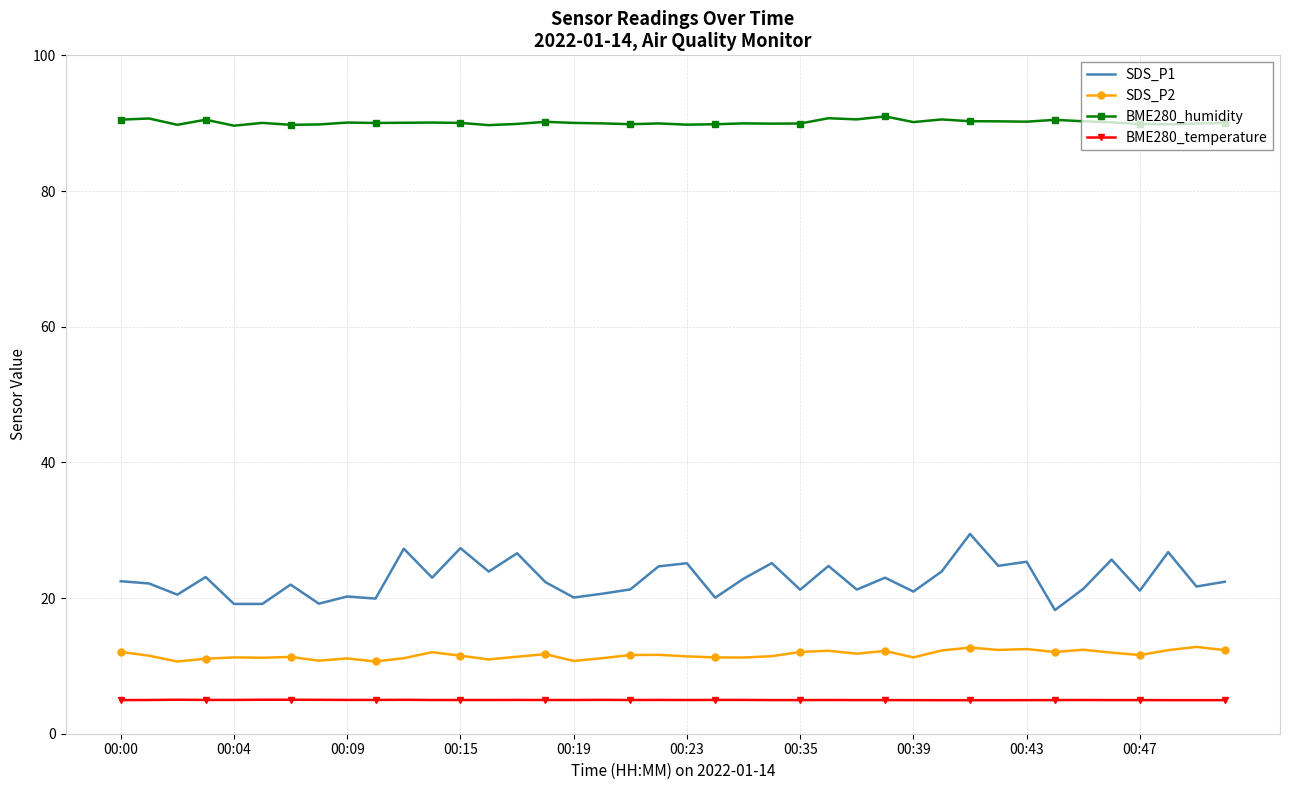

True or false: BME280_temperature and SDS_P1 intersect in this chart.

False